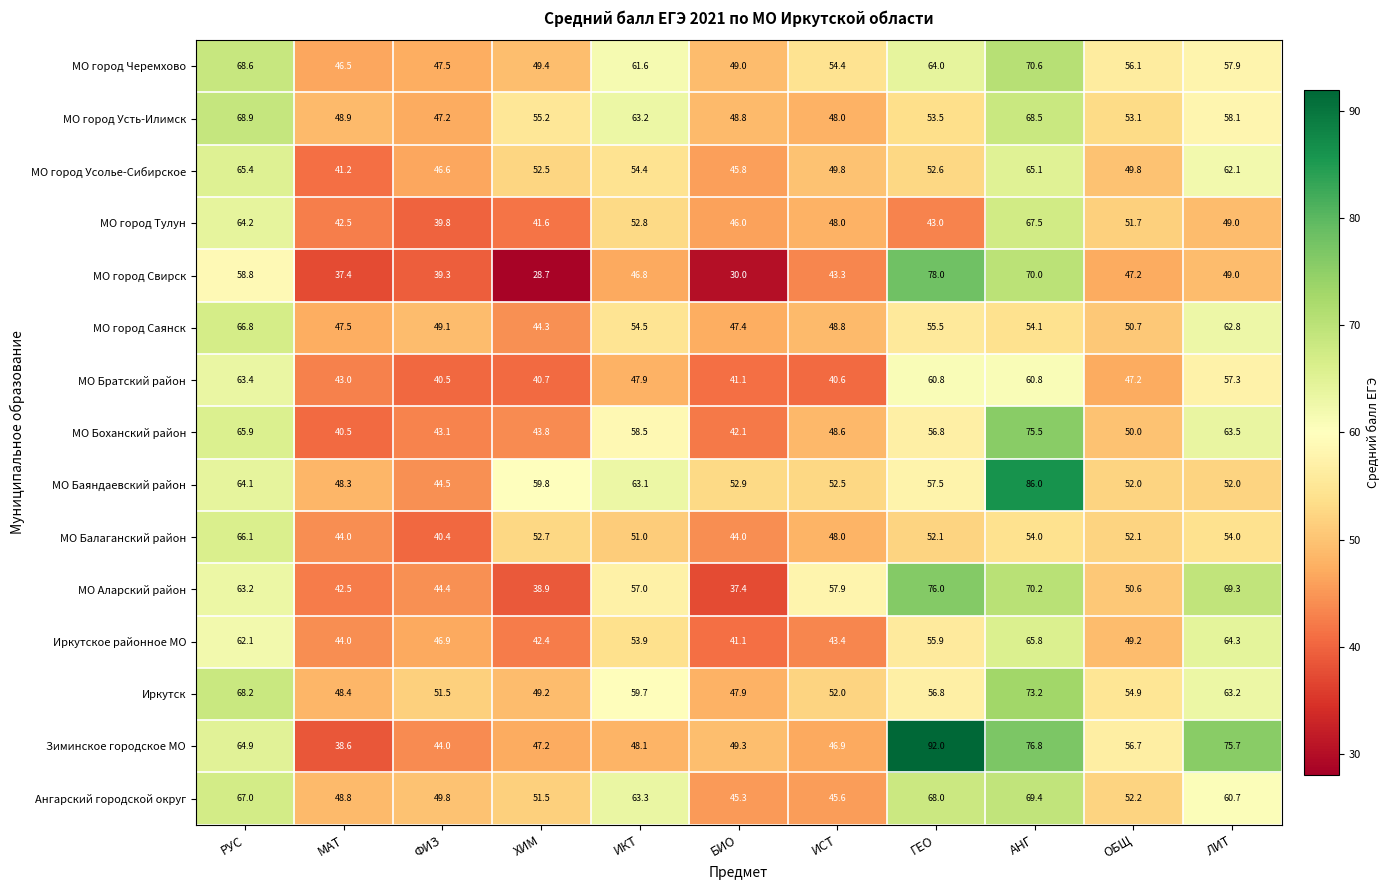

What is the difference between the МО город Усть-Илимск values at АНГ and РУС?

0.4